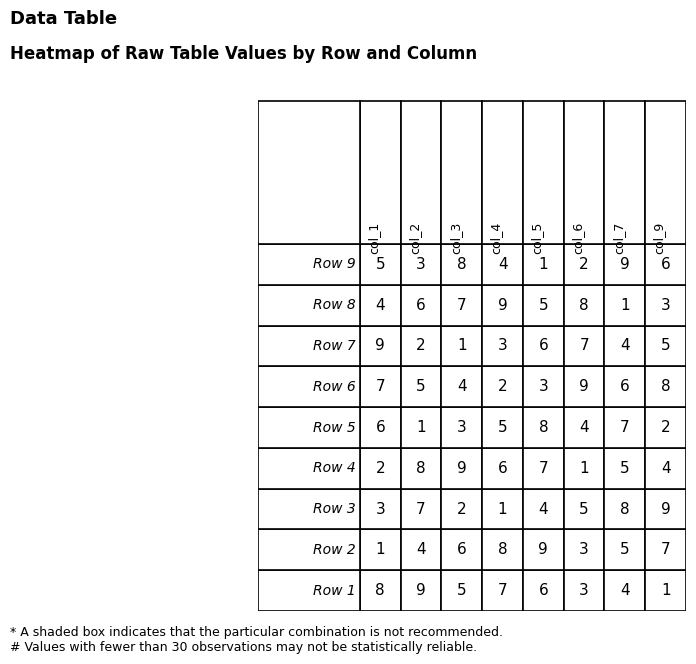

The value of Row 1 at 3 is 9. True or false?

False